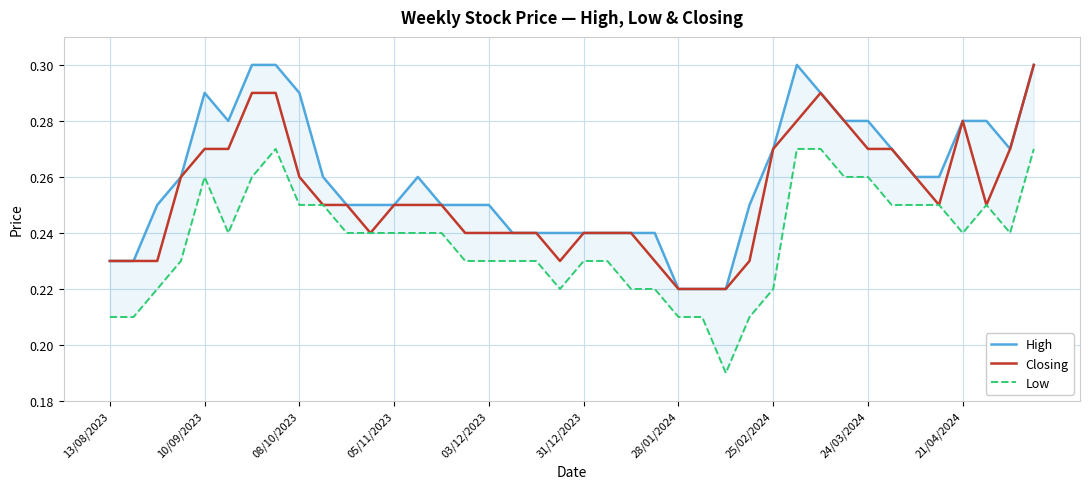

True or false: Closing and High intersect in this chart.

False